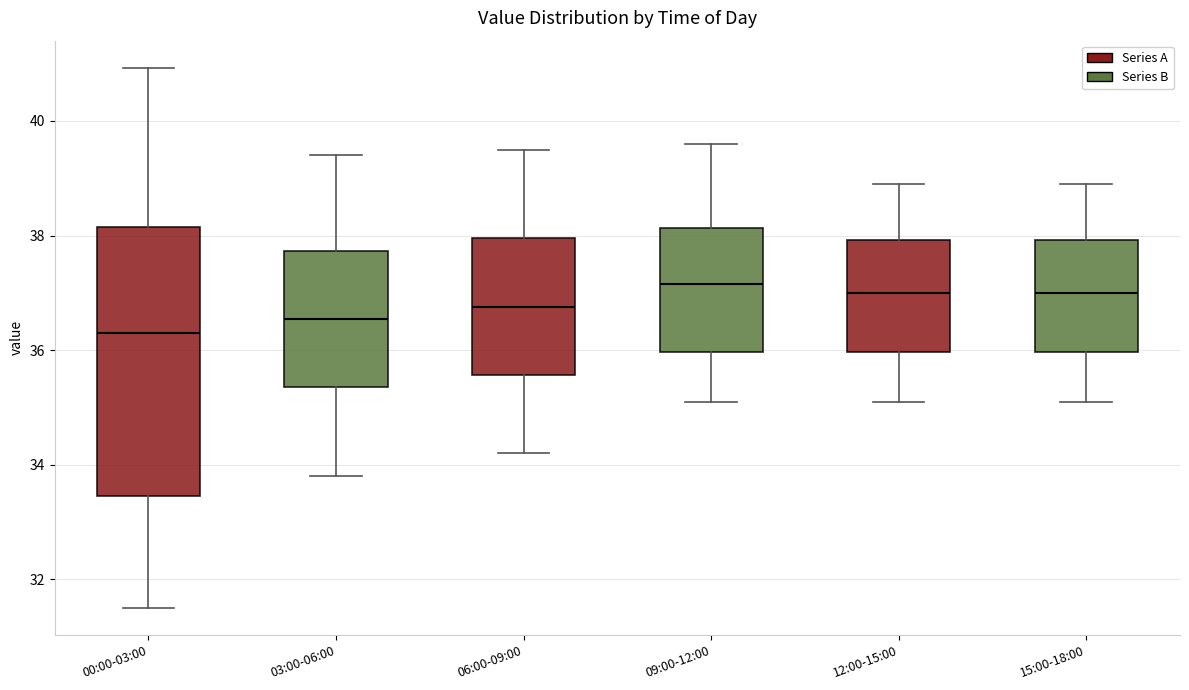

Reading left to right, read every box against the y-axis: the position of its median line, the range the box covers, and the ends of its whiskers. The values are not printed on the chart, so give them approximately, as read against the axis.

00:00-03:00: median 36.4, box 33.4 to 38.2, whiskers 31.6 to 41.0
03:00-06:00: median 36.6, box 35.4 to 37.8, whiskers 33.8 to 39.4
06:00-09:00: median 36.8, box 35.6 to 38.0, whiskers 34.2 to 39.6
09:00-12:00: median 37.2, box 36.0 to 38.2, whiskers 35.2 to 39.6
12:00-15:00: median 37.0, box 36.0 to 38.0, whiskers 35.2 to 39.0
15:00-18:00: median 37.0, box 36.0 to 38.0, whiskers 35.2 to 39.0